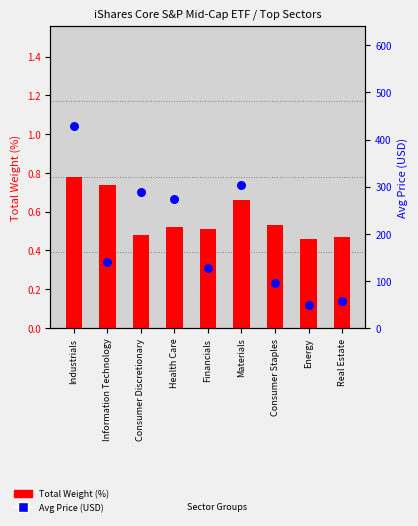

Which series has the largest total across all categories?

Avg Price (USD)